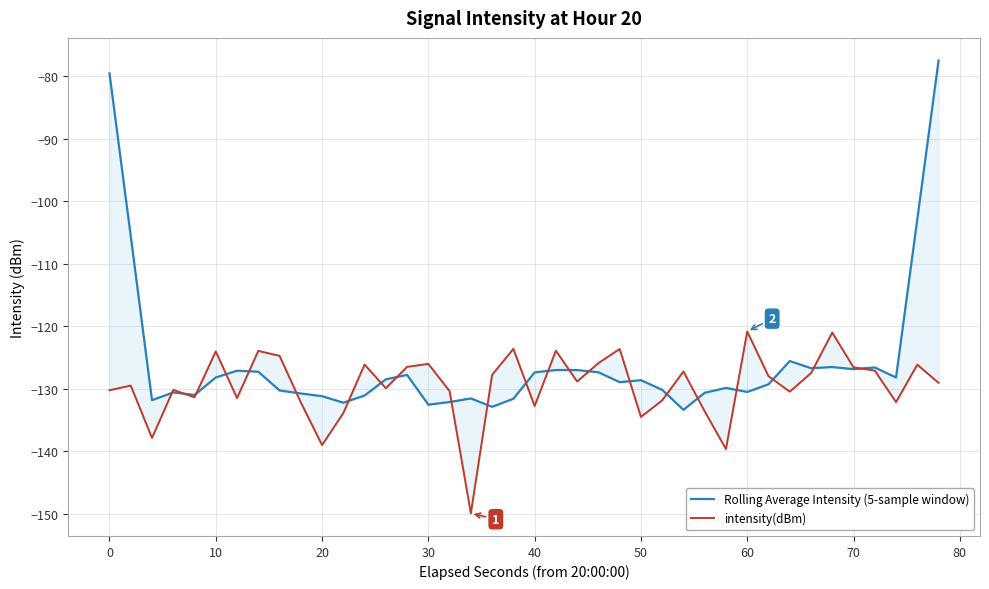

List the series in order of their peak value, highest first.

Rolling Average Intensity (5-sample window), intensity(dBm)